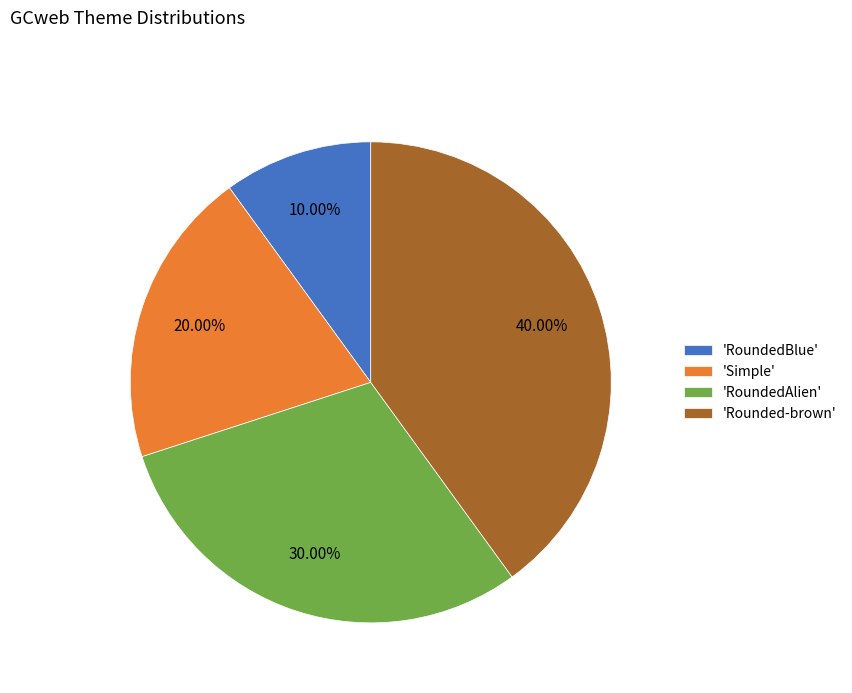

Which slice is the largest?

'Rounded-brown'